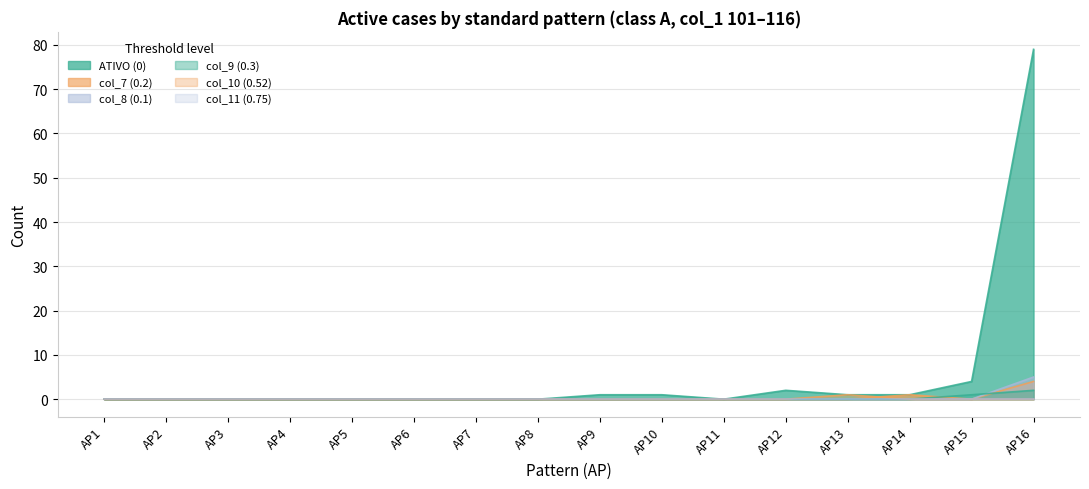

Which category has the lowest value in the col_8 series?

AP1